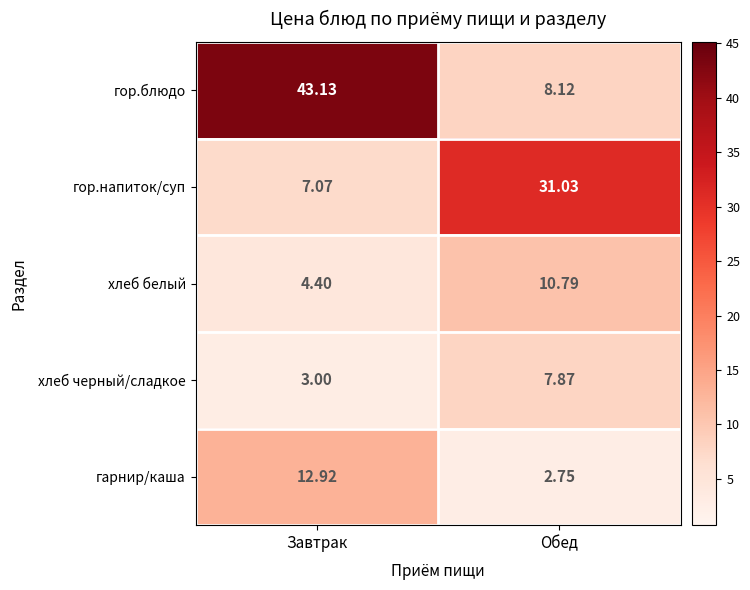

Is the value of хлеб черный/сладкое at Обед greater than the value of хлеб белый at Завтрак?

Yes